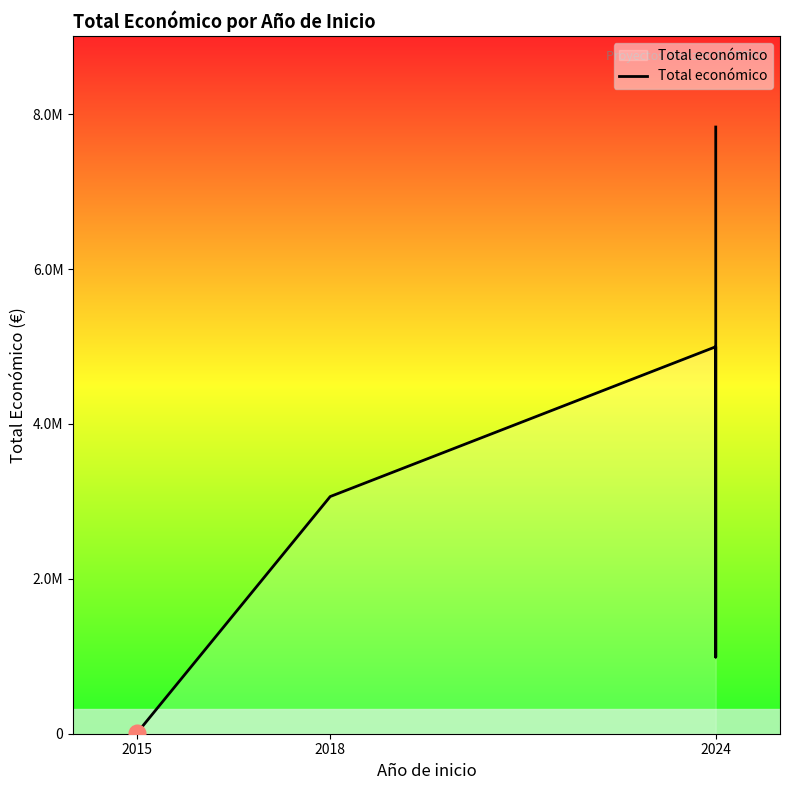

Count the number of values greater than 3062871.

2